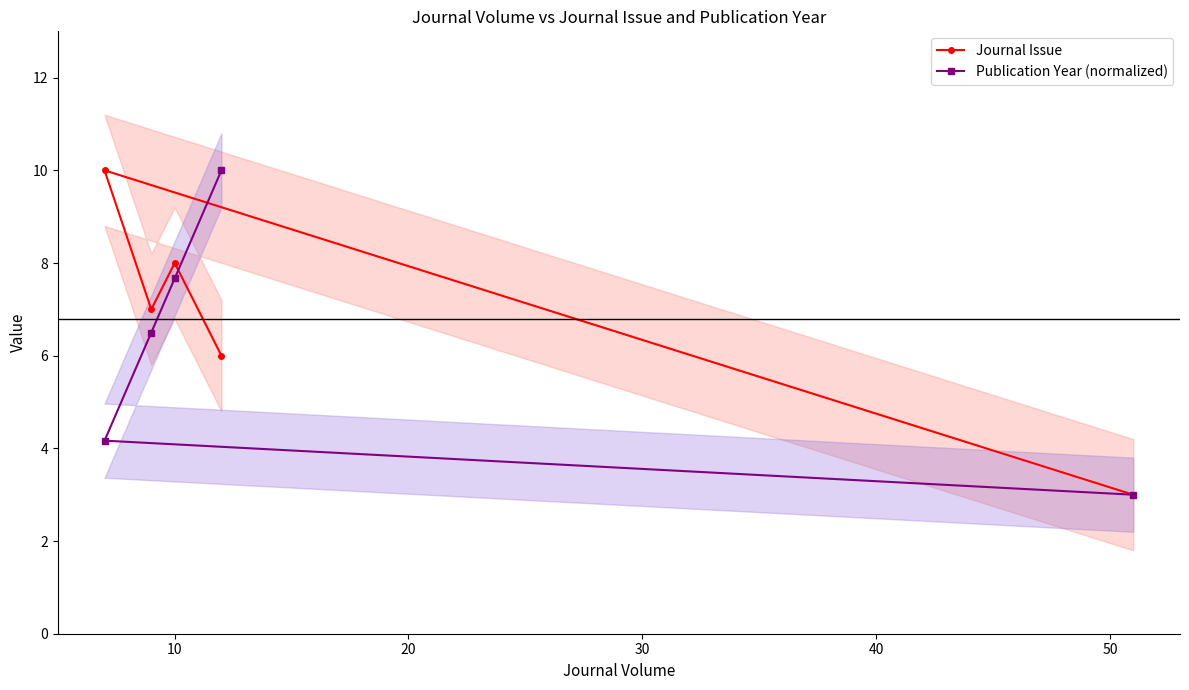

True or false: Publication Year (normalized) has more than 0 interior local peaks.

False